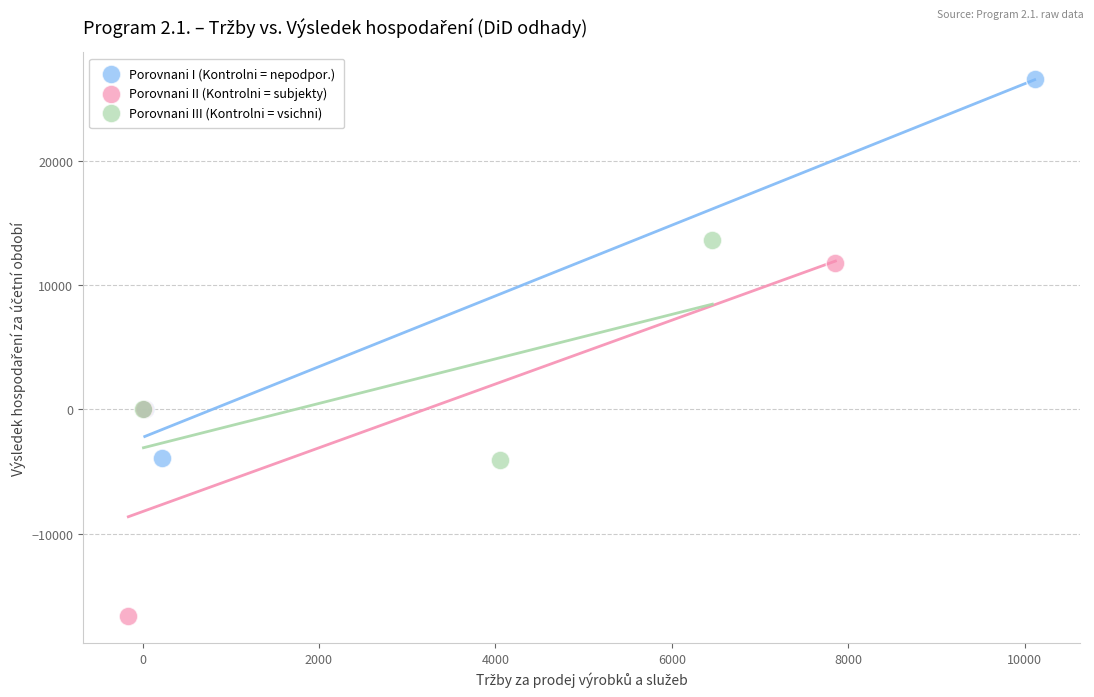

What are all the series names shown in the legend?

Porovnani I (Kontrolni = nepodpor.), Porovnani II (Kontrolni = subjekty), Porovnani III (Kontrolni = vsichni)